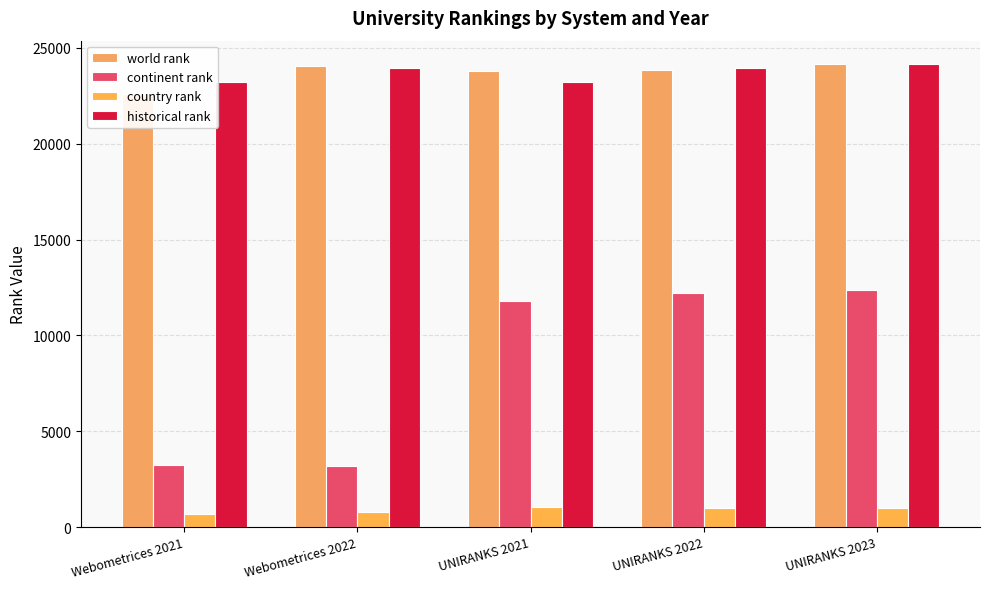

What is the spread (max minus min) of values at UNIRANKS 2021?

22704